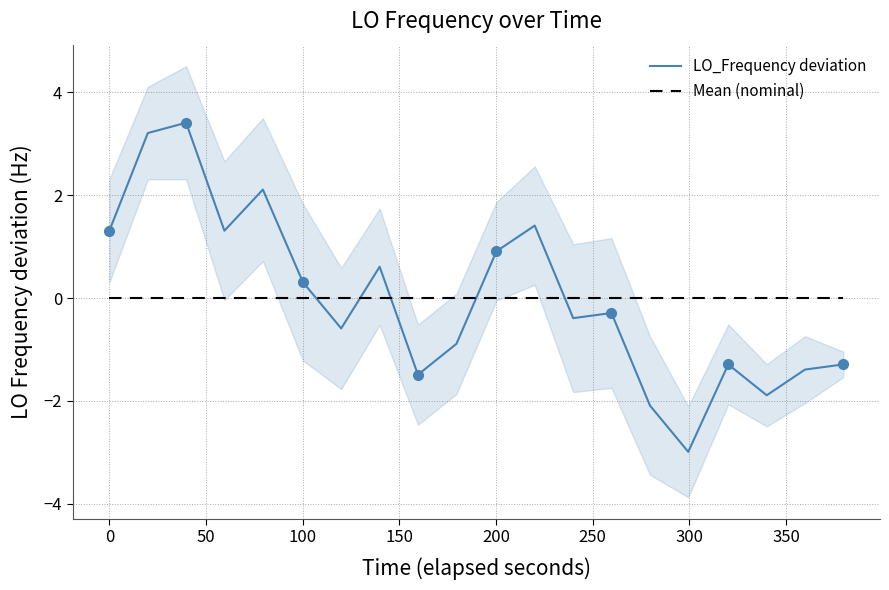

What is the maximum value for LO_Frequency deviation?

3.4